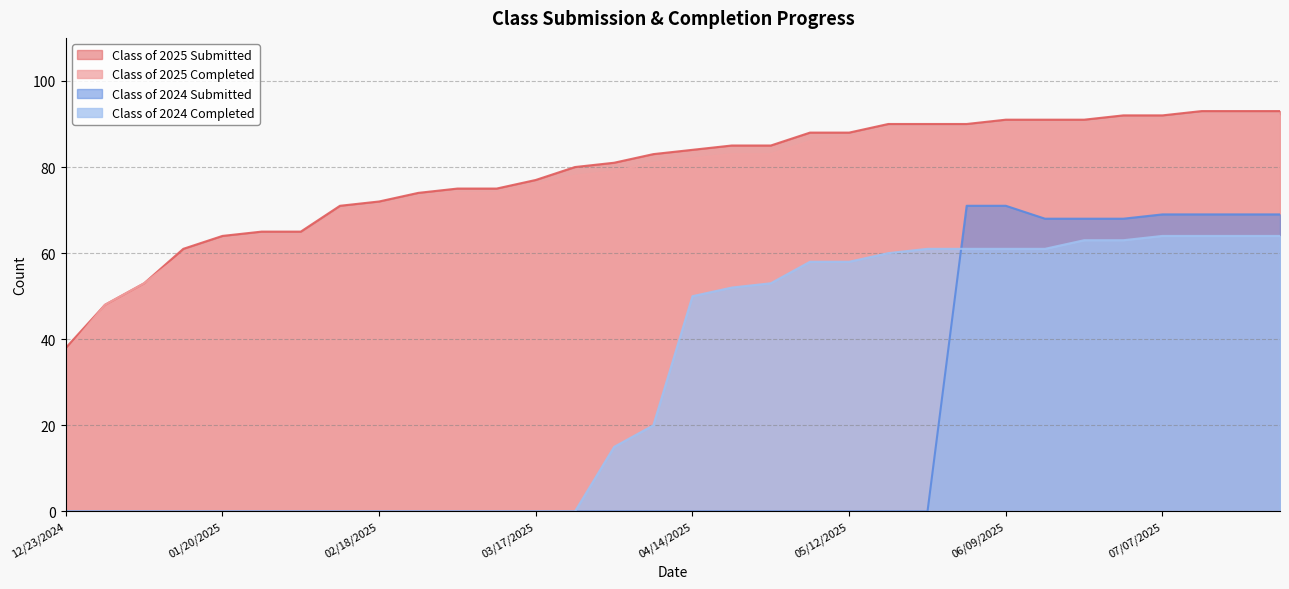

Does the chart have visible grid lines?

Yes